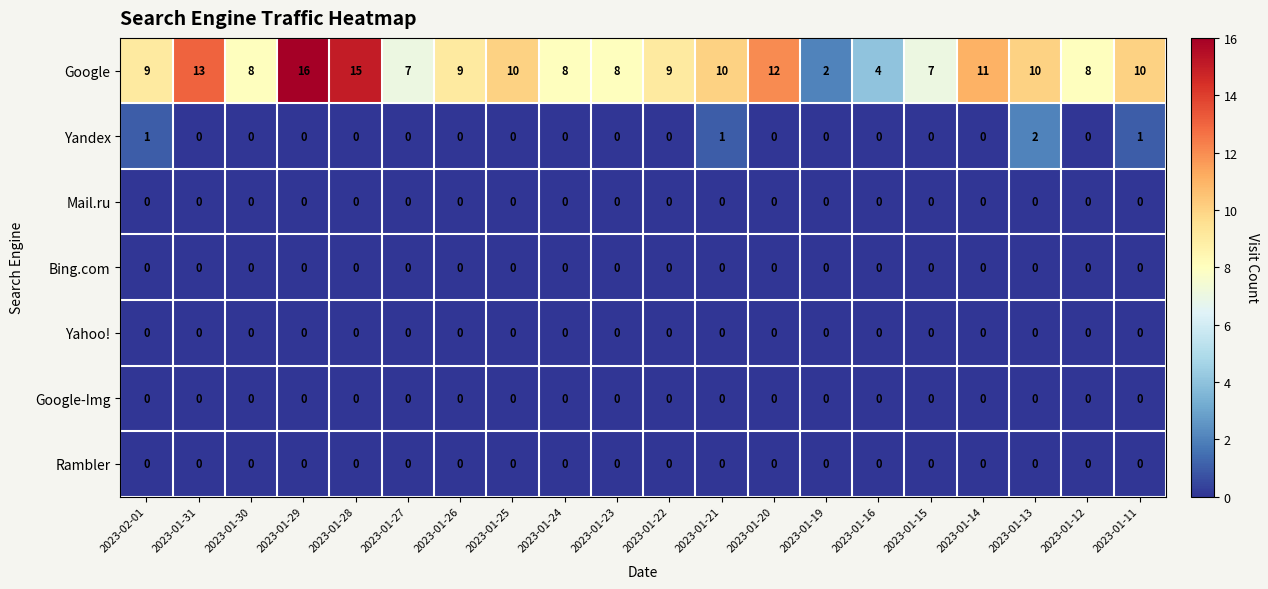

Read the Google value at 2023-01-15.

7